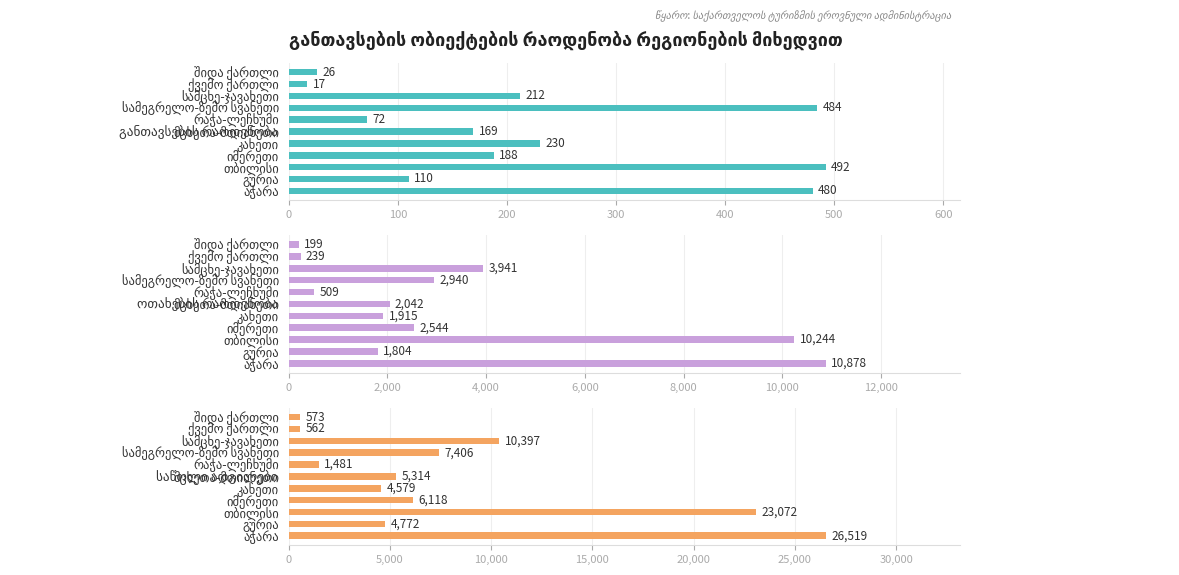

What is the lowest value of the საწოლი ადგილები series?

562